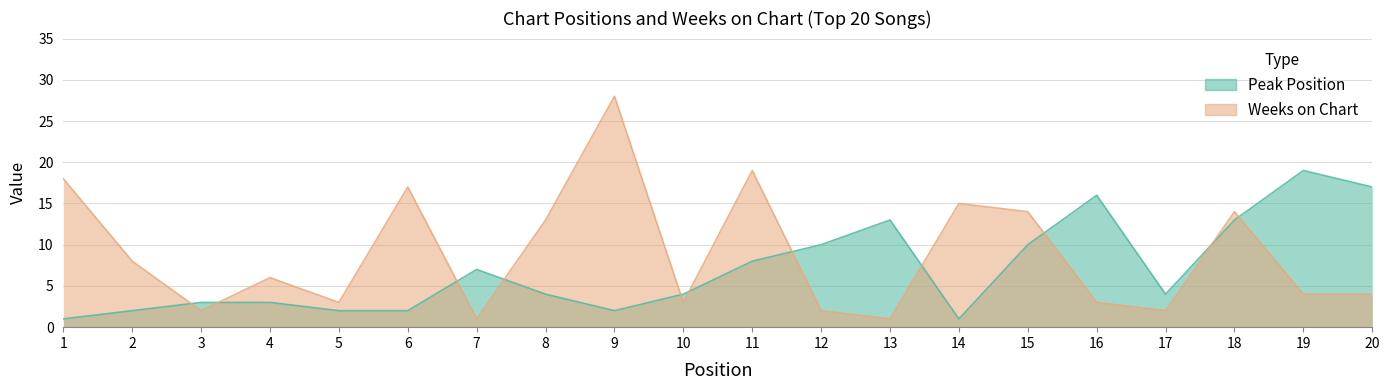

At how many categories does at least one series exceed 11?

12